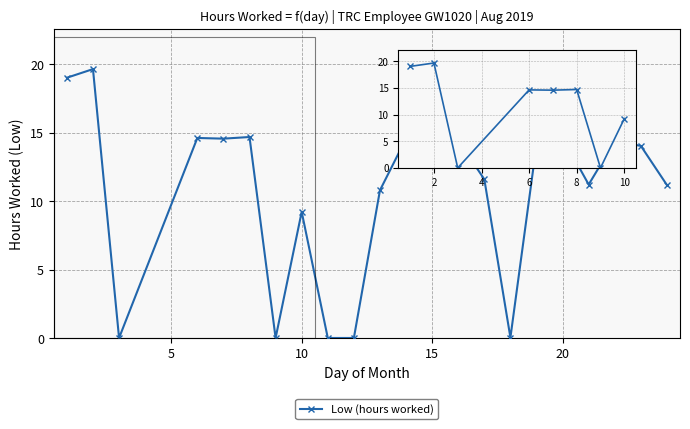

How many distinct data groups are displayed?

1